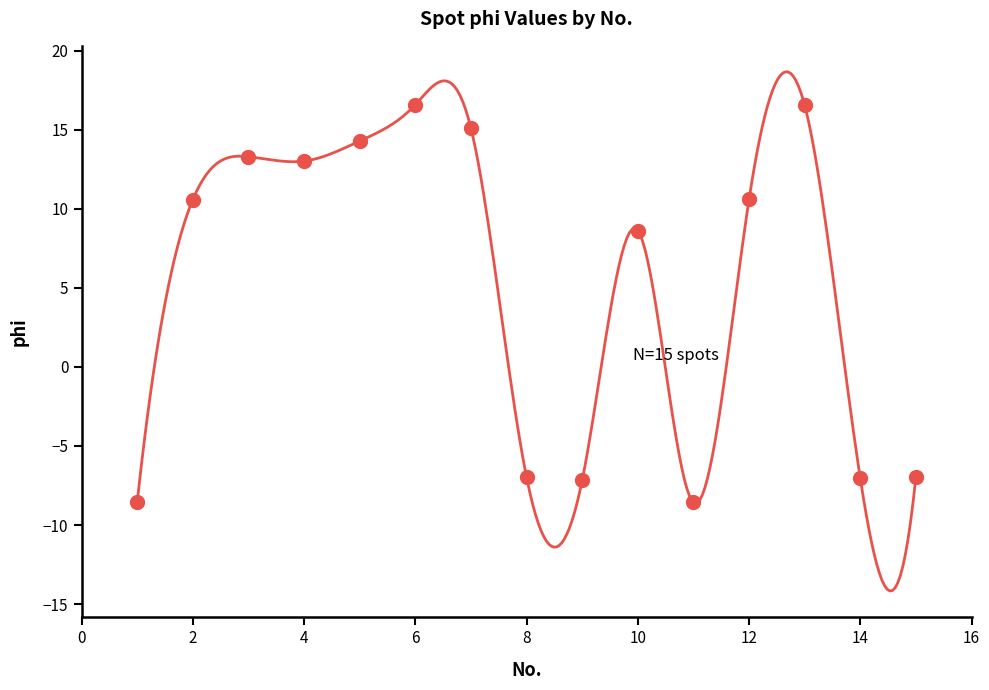

What is the range of X values (max minus min)?

14.0